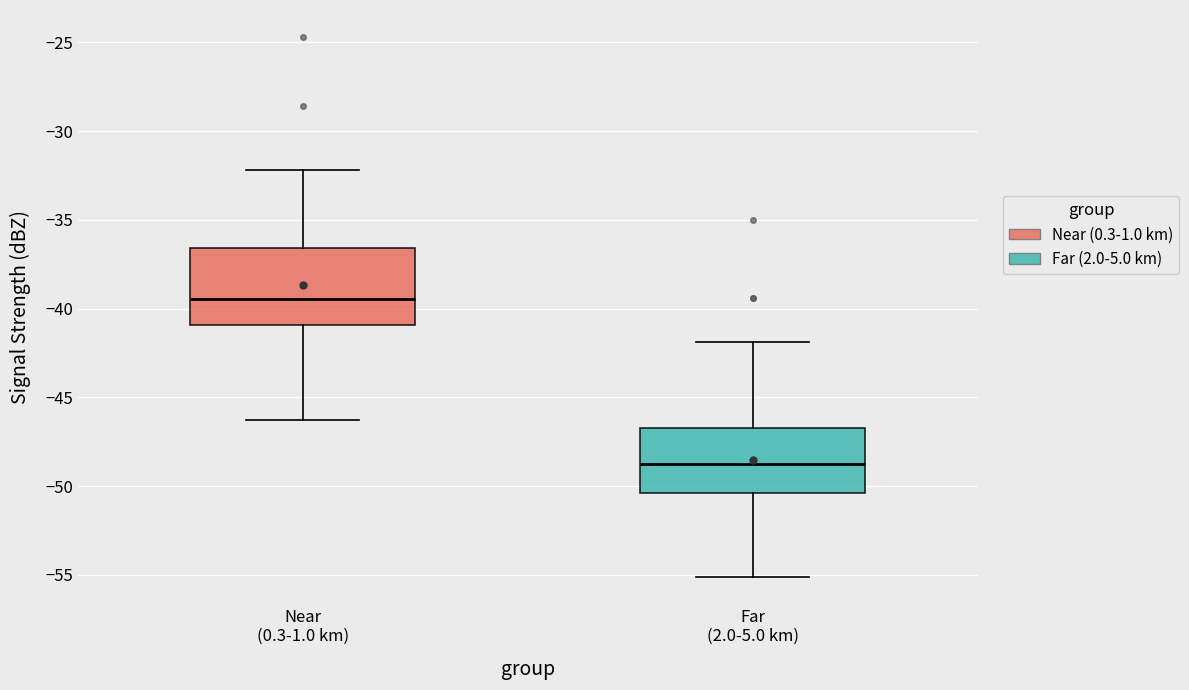

Comparing the boxes themselves (not the whiskers), which one is the tallest?

Near (0.3-1.0 km)